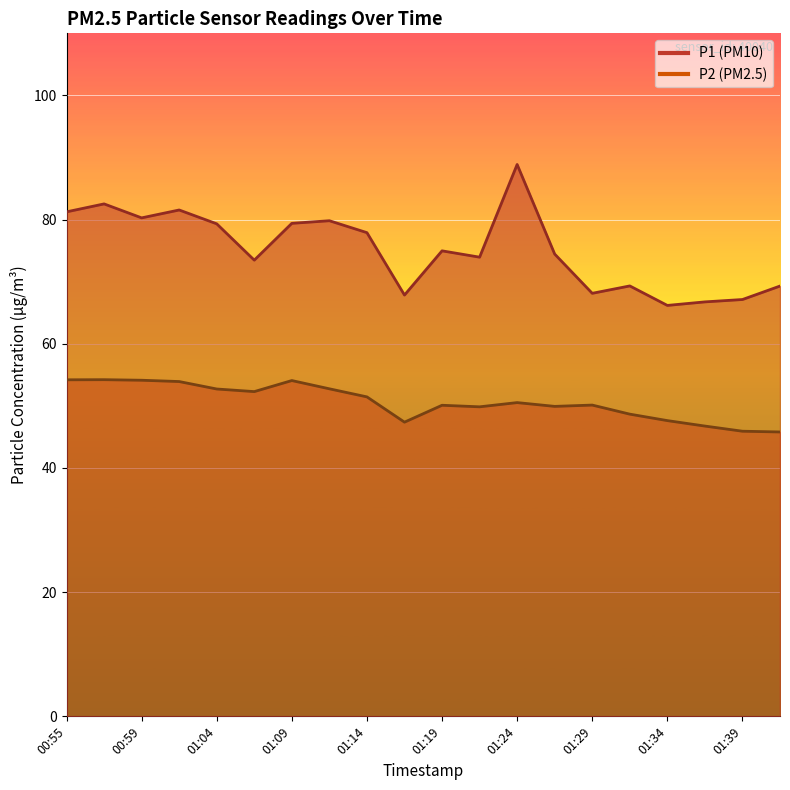

What are all the series names shown in the legend?

P1, P2